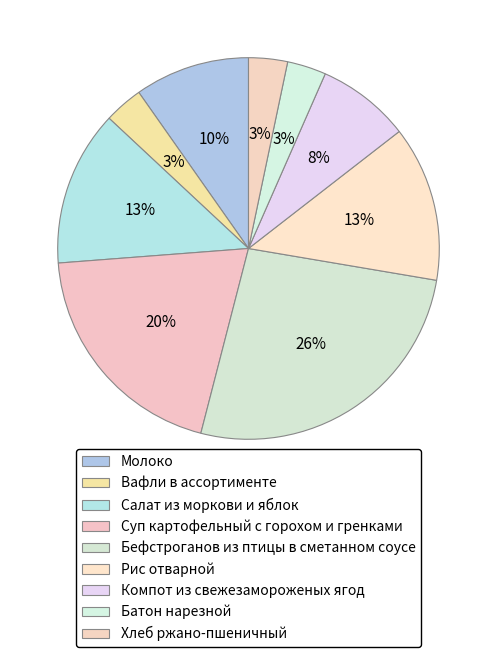

To the nearest percent, what percentage of the pie is Рис отварной?

13%